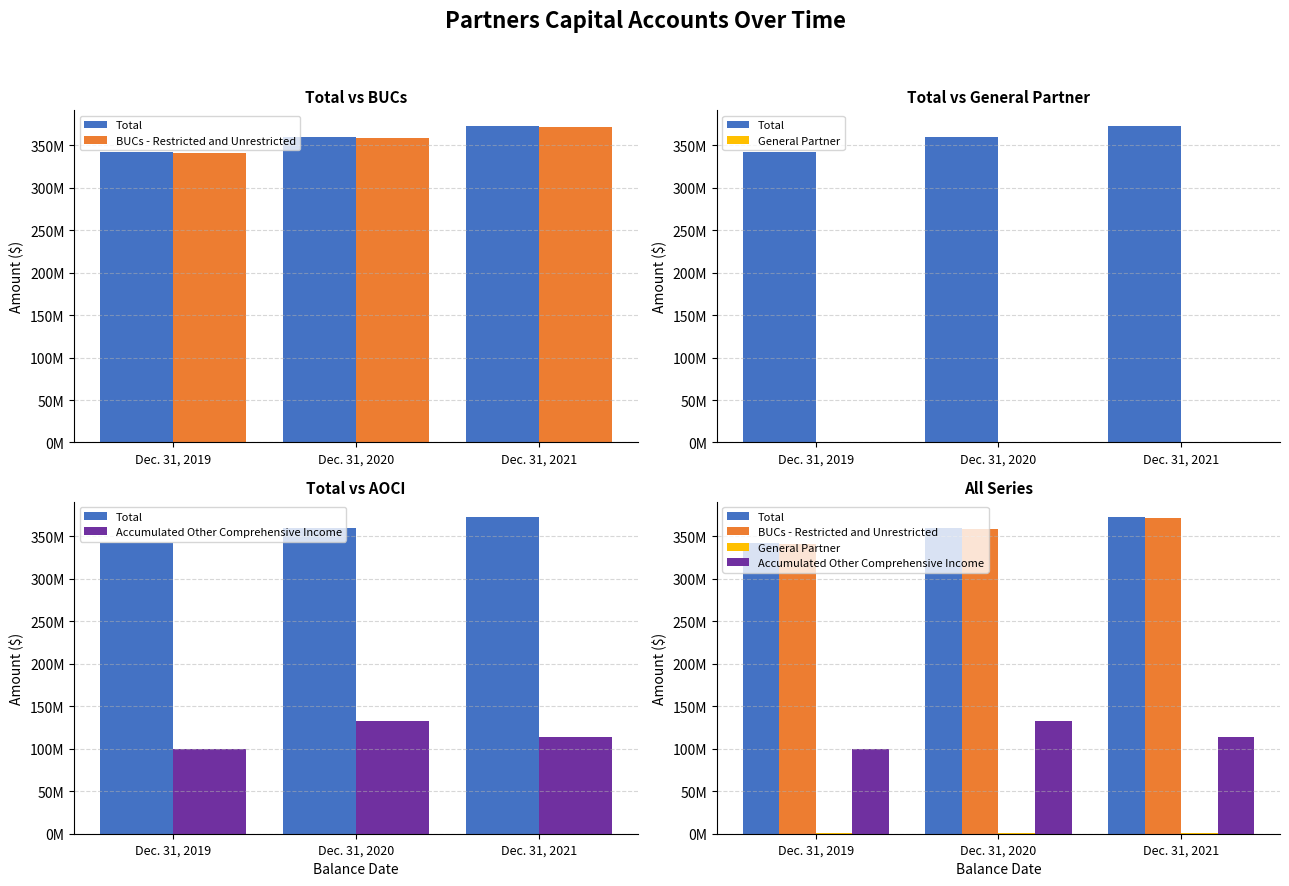

Which label corresponds to the largest value in the chart?

Dec. 31, 2021